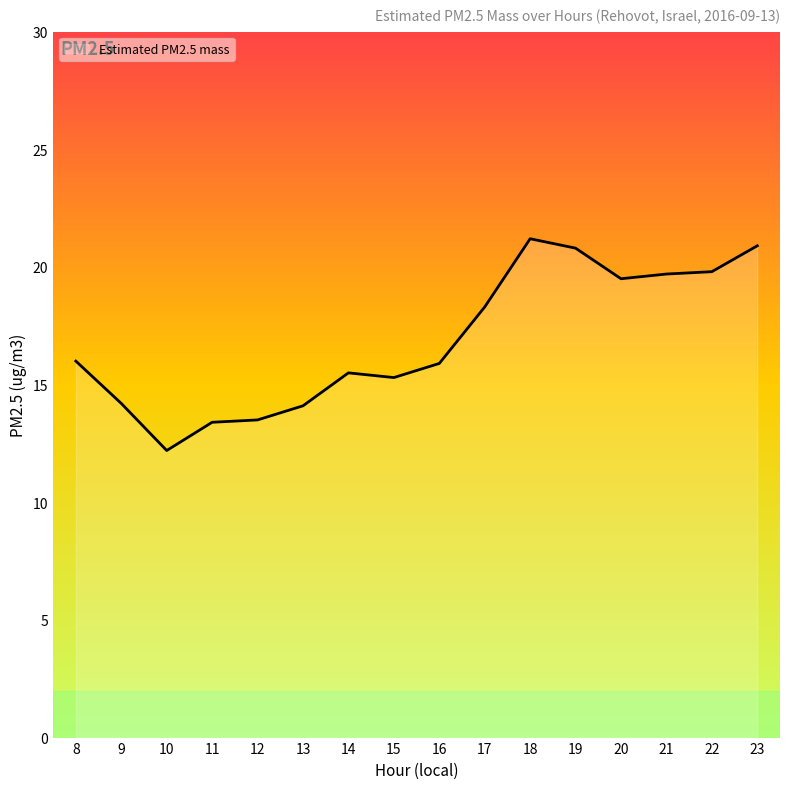

True or false: the data shows 12.2 at 10.

True